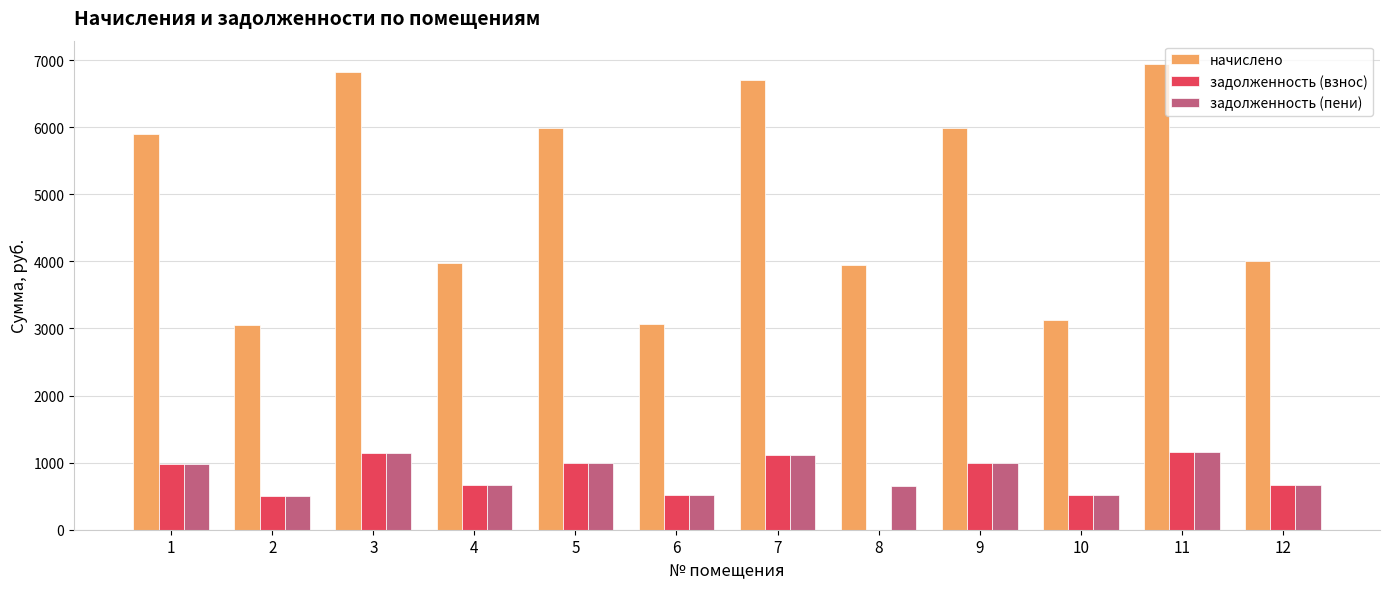

Are the bars horizontal?

No